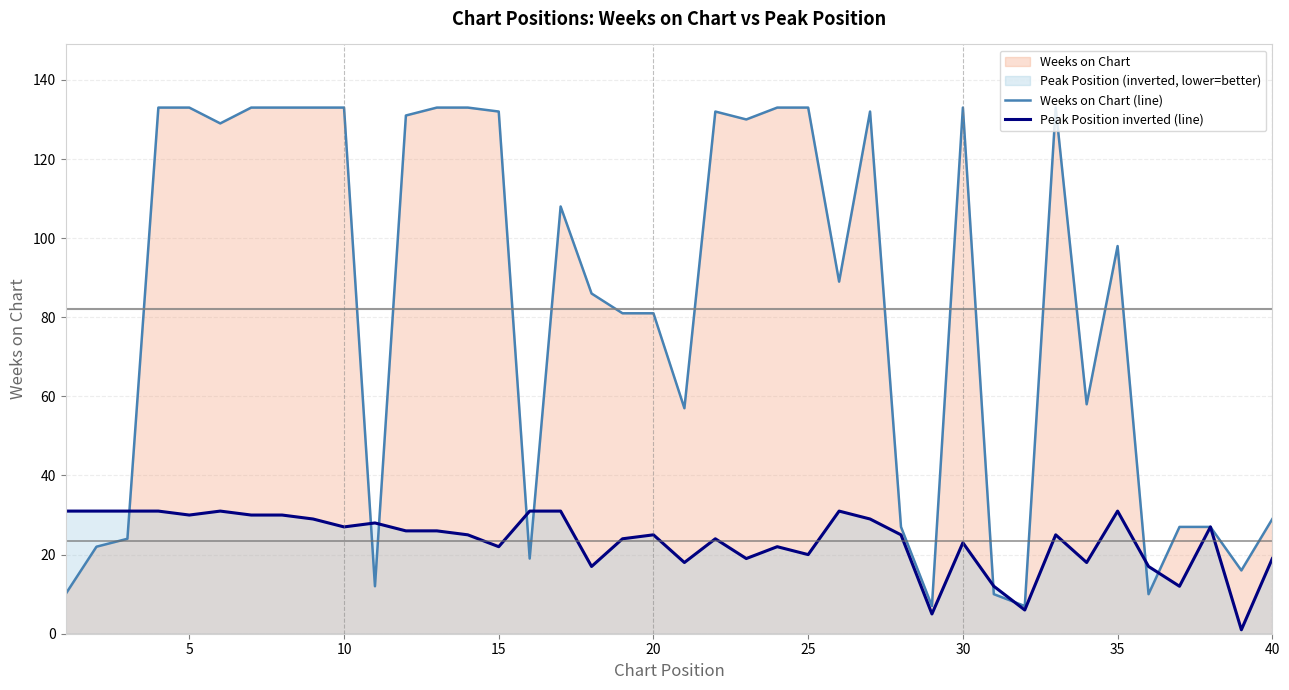

How many data points in Weeks on Chart (line) are above 98?

19